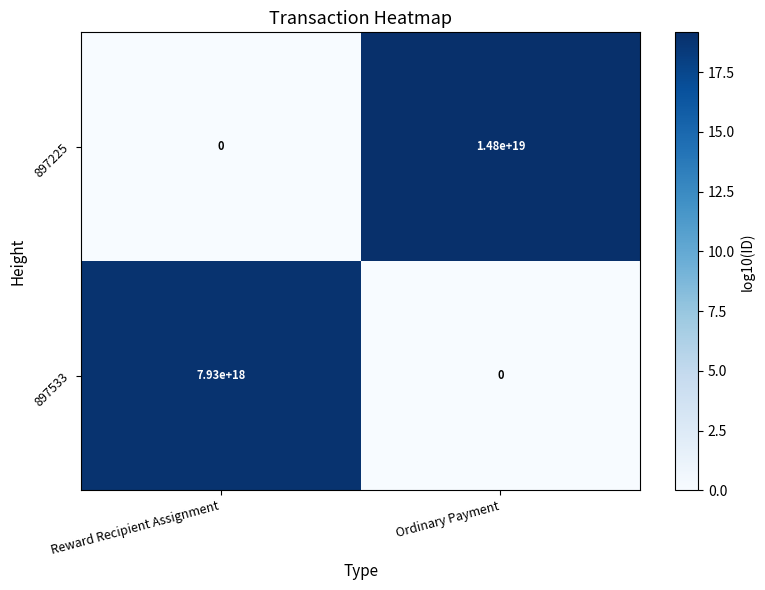

Which series has the largest range (max minus min)?

897225